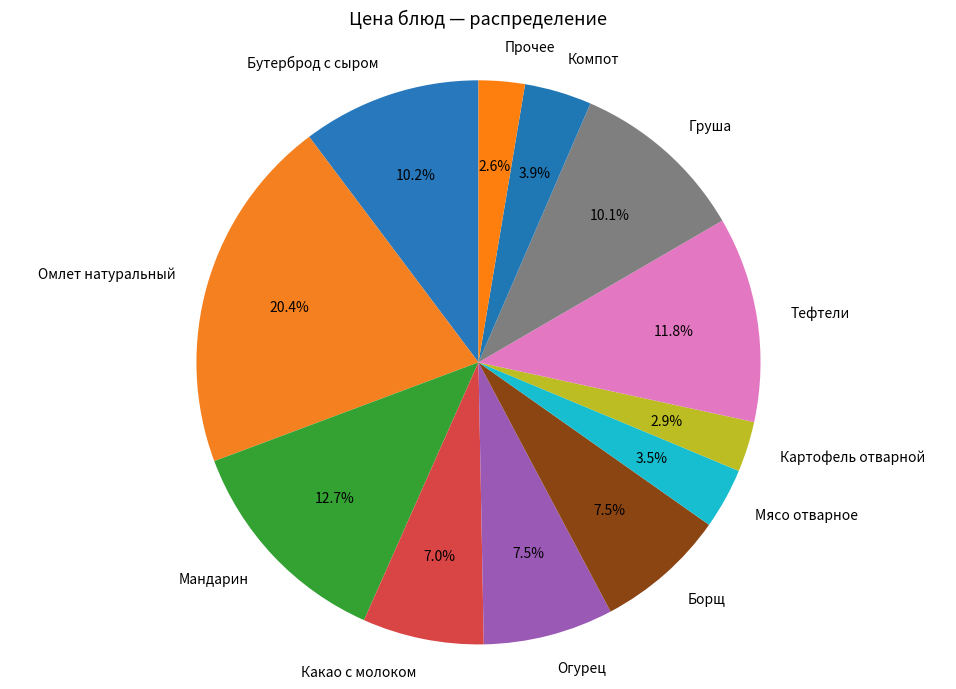

To the nearest percent, what portion does Мандарин represent?

13%